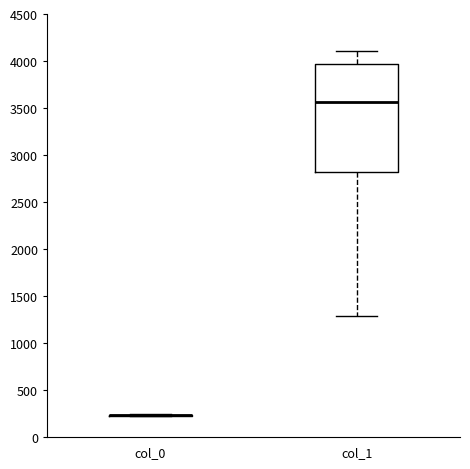

Where does the lower whisker of the box for col_1 end on the y-axis? The values are not printed on the chart, so give them approximately, as read against the axis.

1300